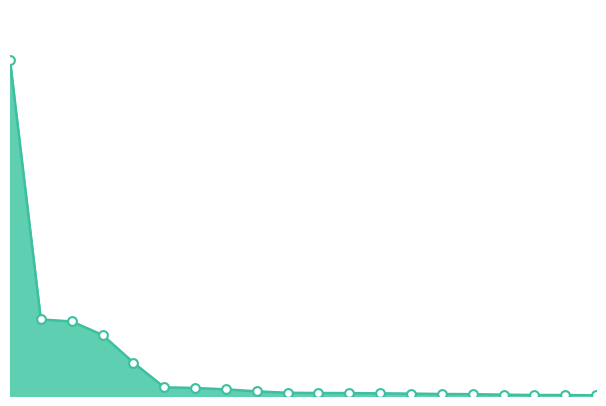

Does the chart have visible grid lines?

No